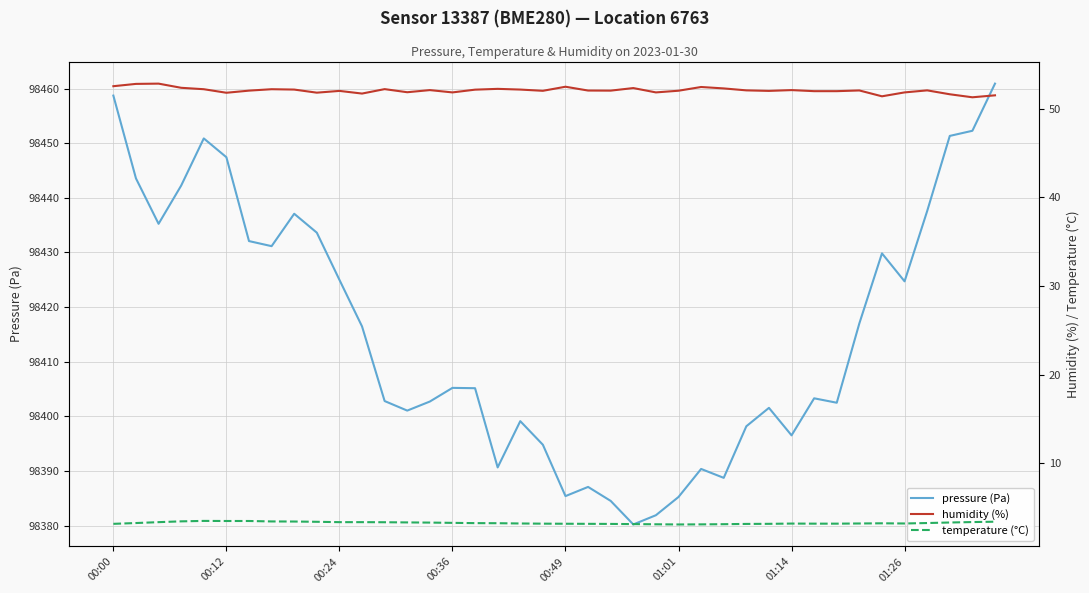

What is the lowest value of the pressure (Pa) series?

98380.2